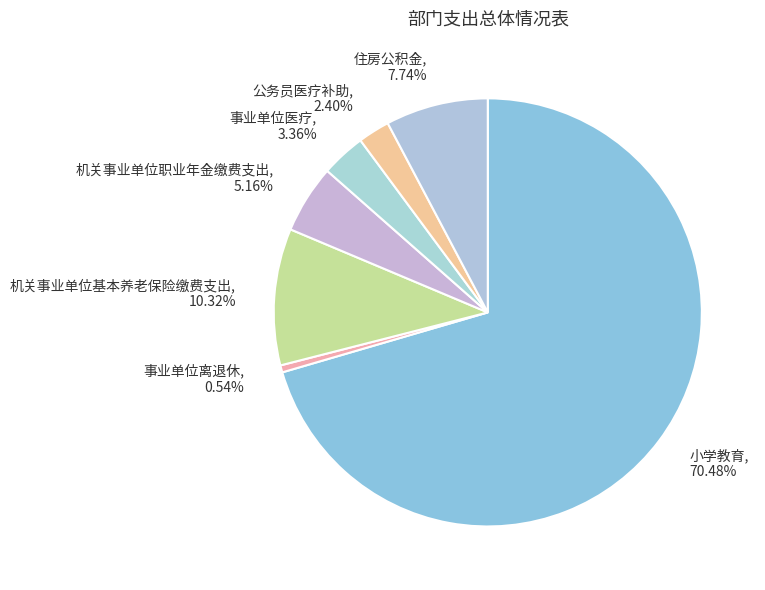

Between 机关事业单位职业年金缴费支出 and 住房公积金, which is larger?

住房公积金